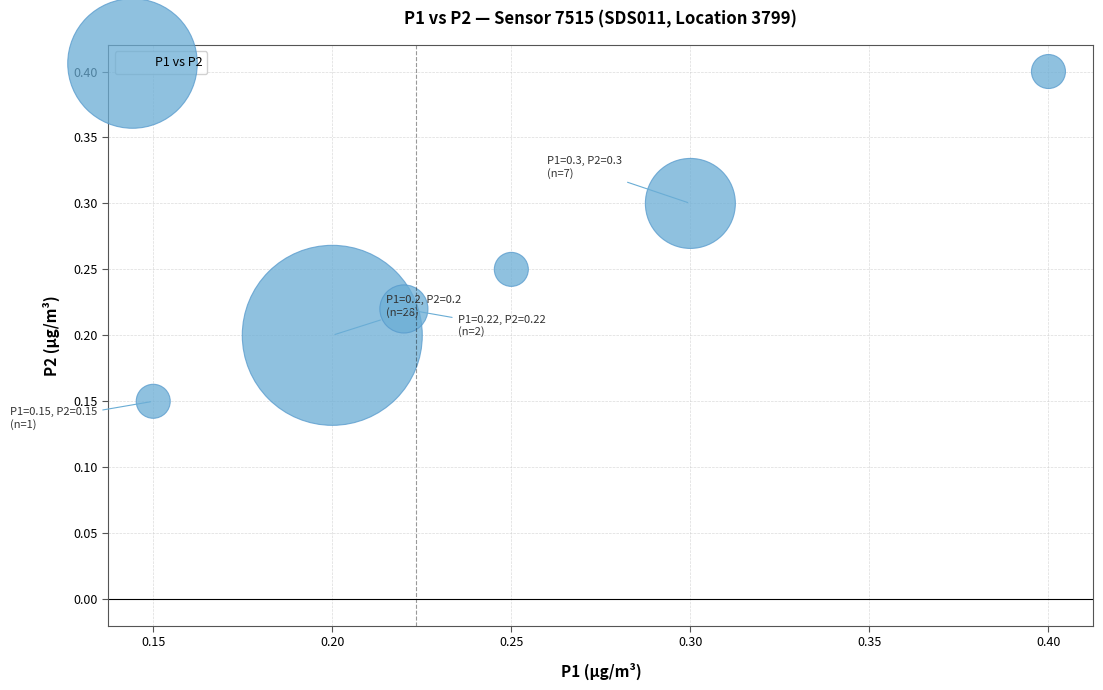

What is the average Y value?

0.3